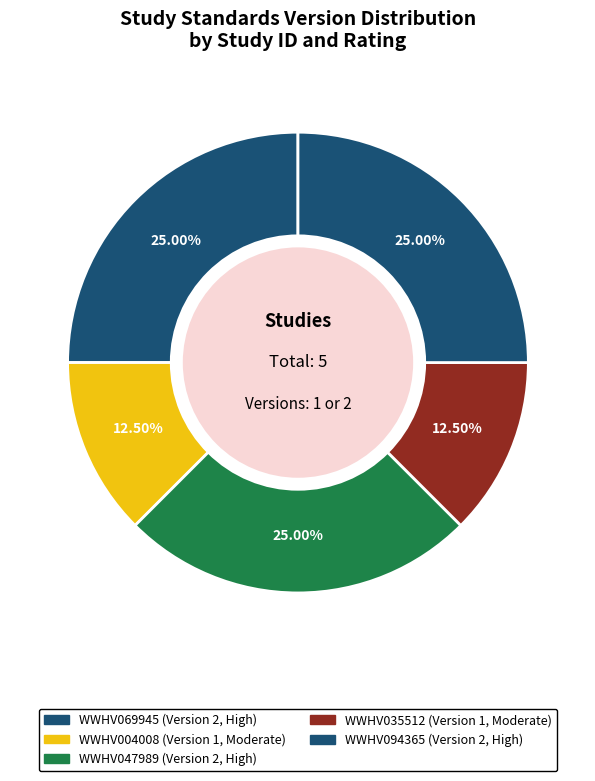

How many segments does this pie chart have?

5